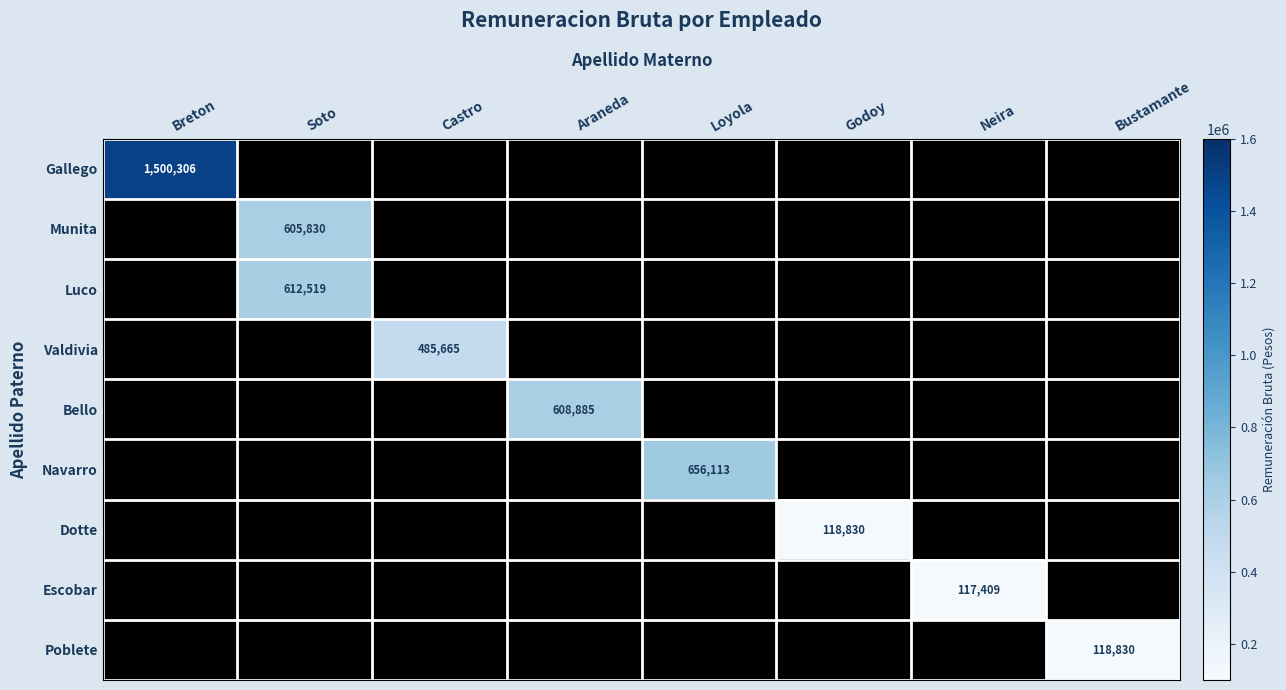

Between Neira and Breton, which is larger?

Breton